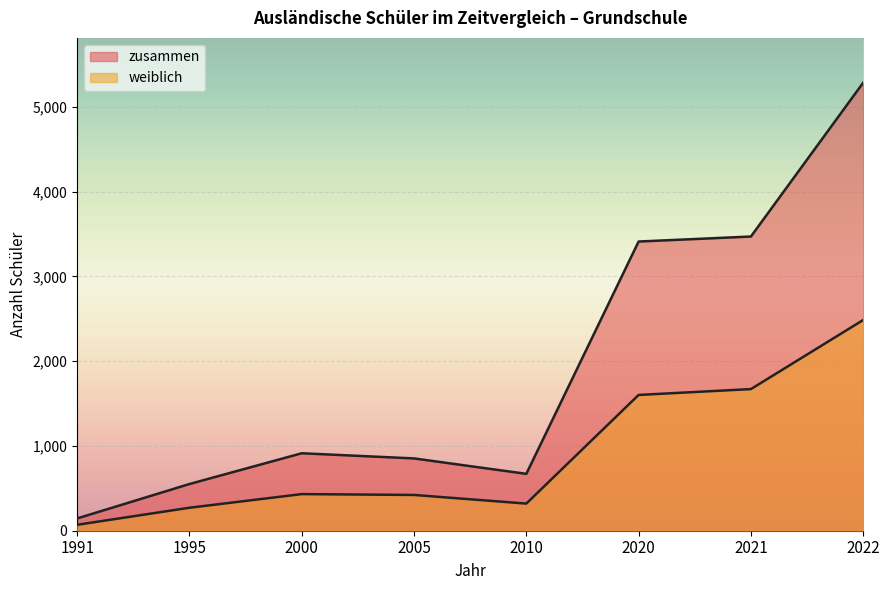

Between 1991 and 1995, which series saw the biggest shift?

zusammen